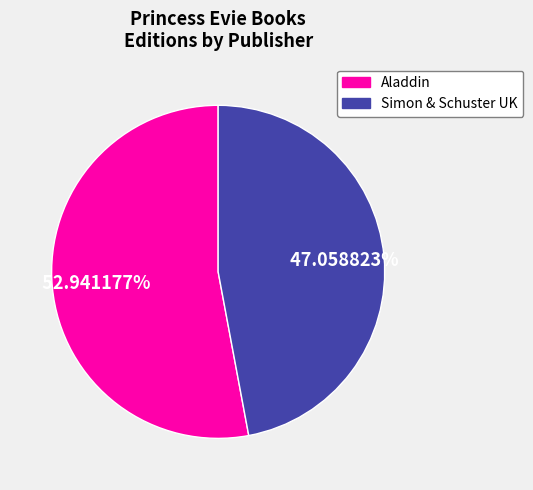

Do Aladdin and Simon & Schuster UK together represent more than half of the pie?

Yes